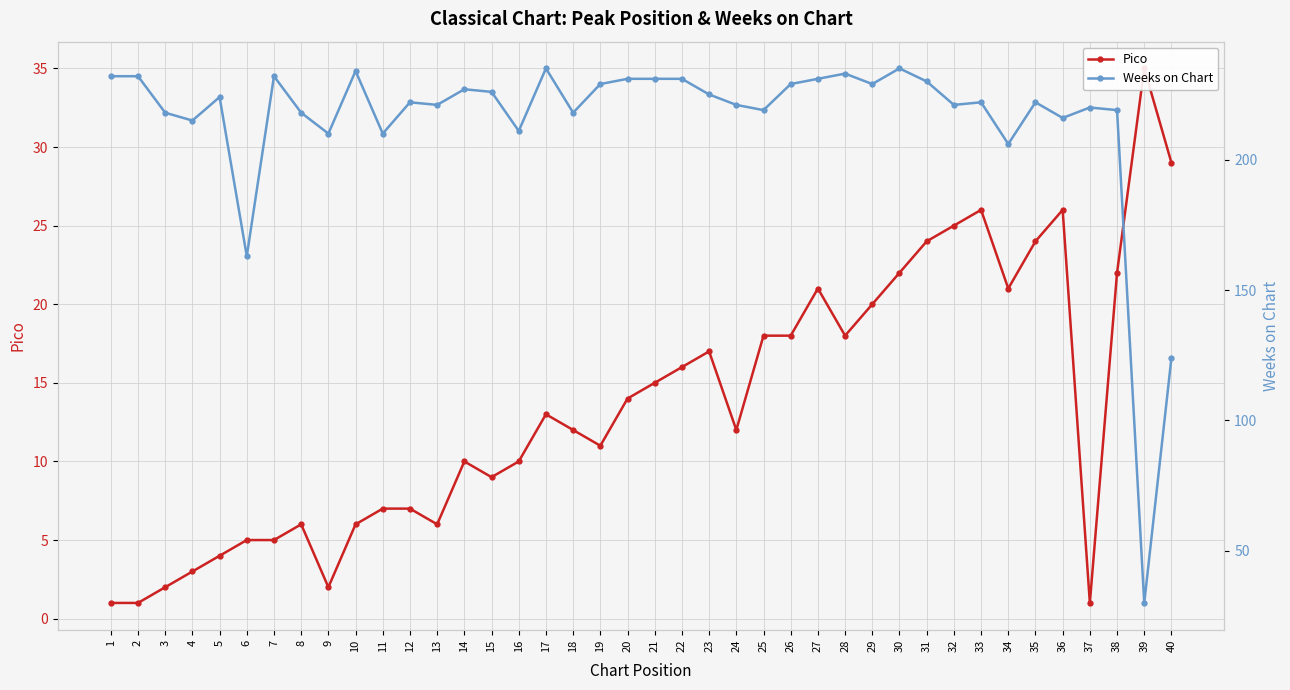

What is the difference between the highest and lowest values at 22?

215